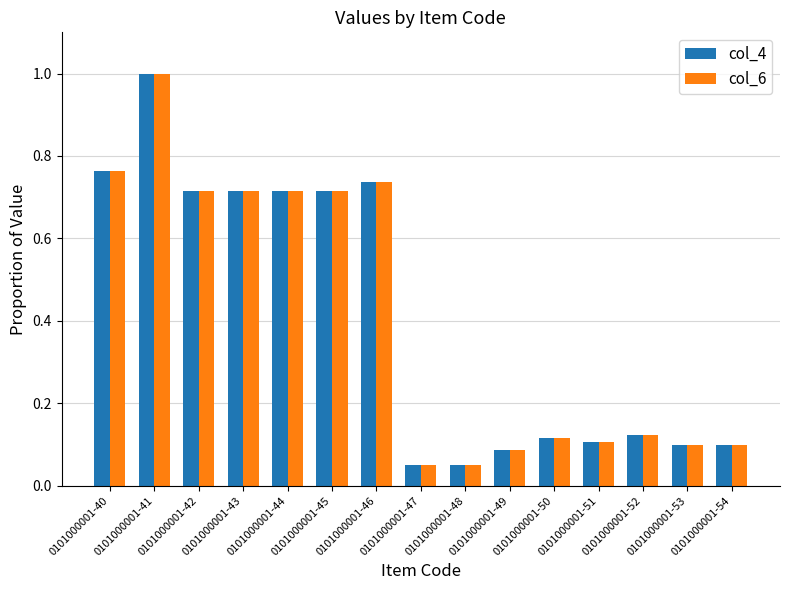

At how many categories does at least one series exceed 0?

15